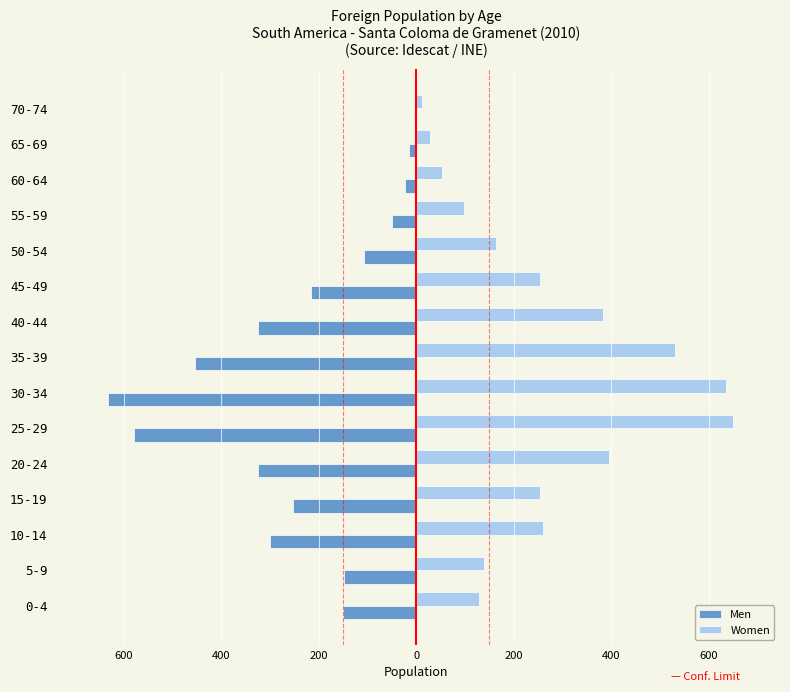

What are all the series names shown in the legend?

Men, Women